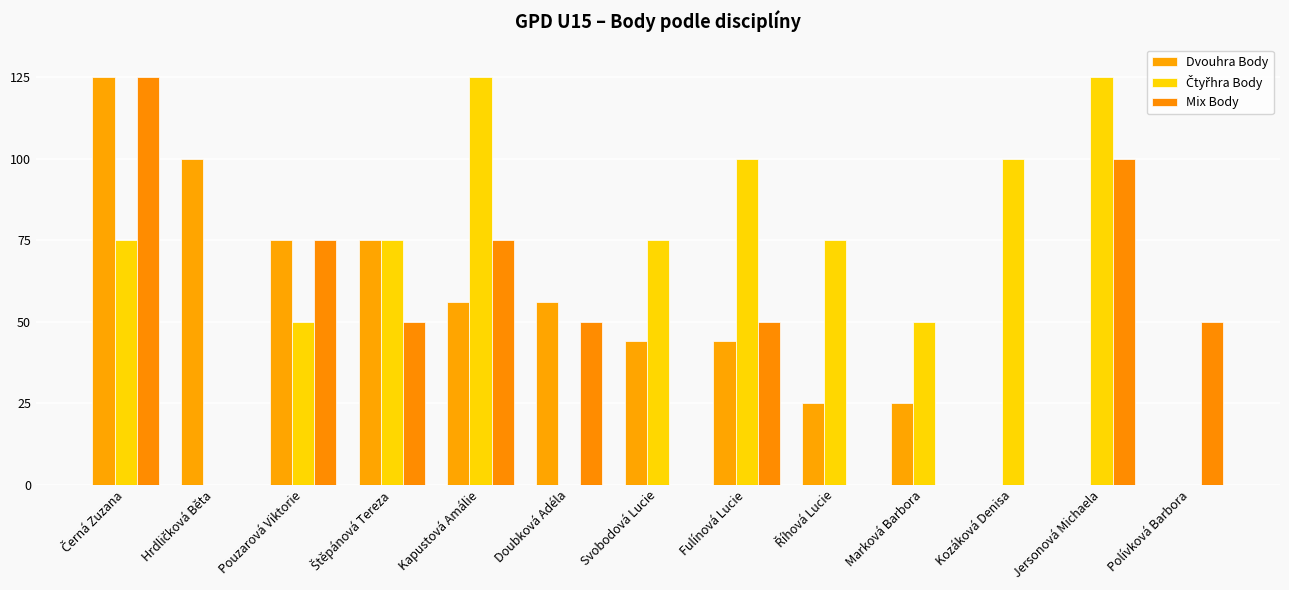

What position from the left is Říhová Lucie?

9